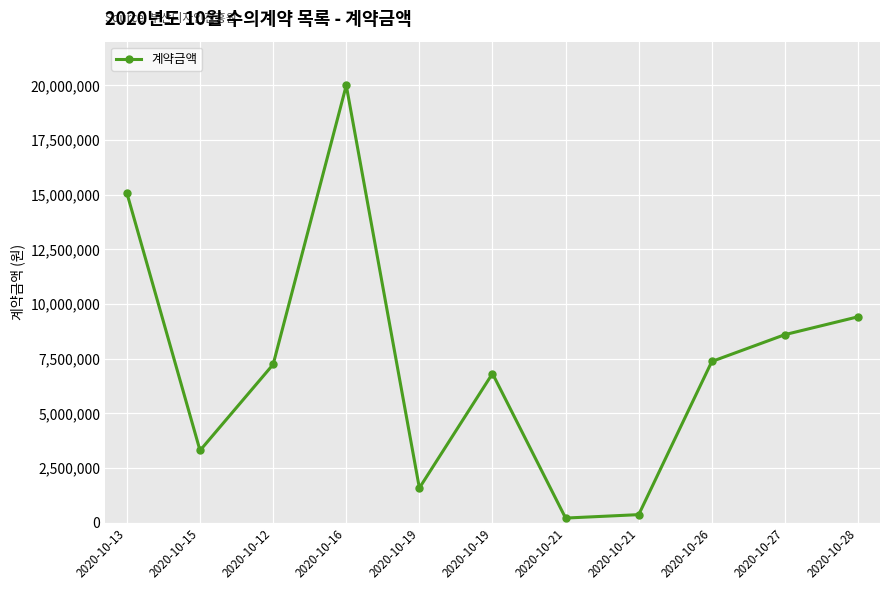

Does the chart have visible grid lines?

Yes